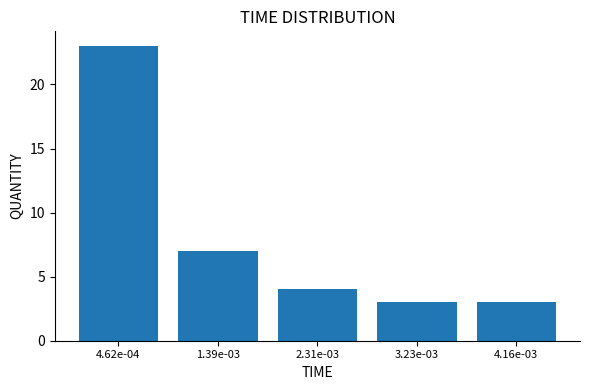

Reading left to right, what are all the values shown in this chart?

23	7	4	3	3